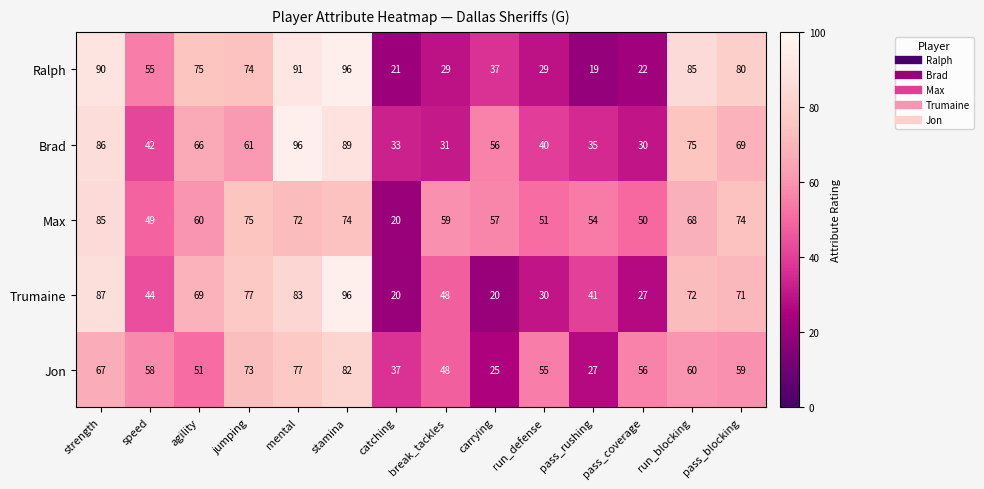

Count the number of categories in the chart.

14